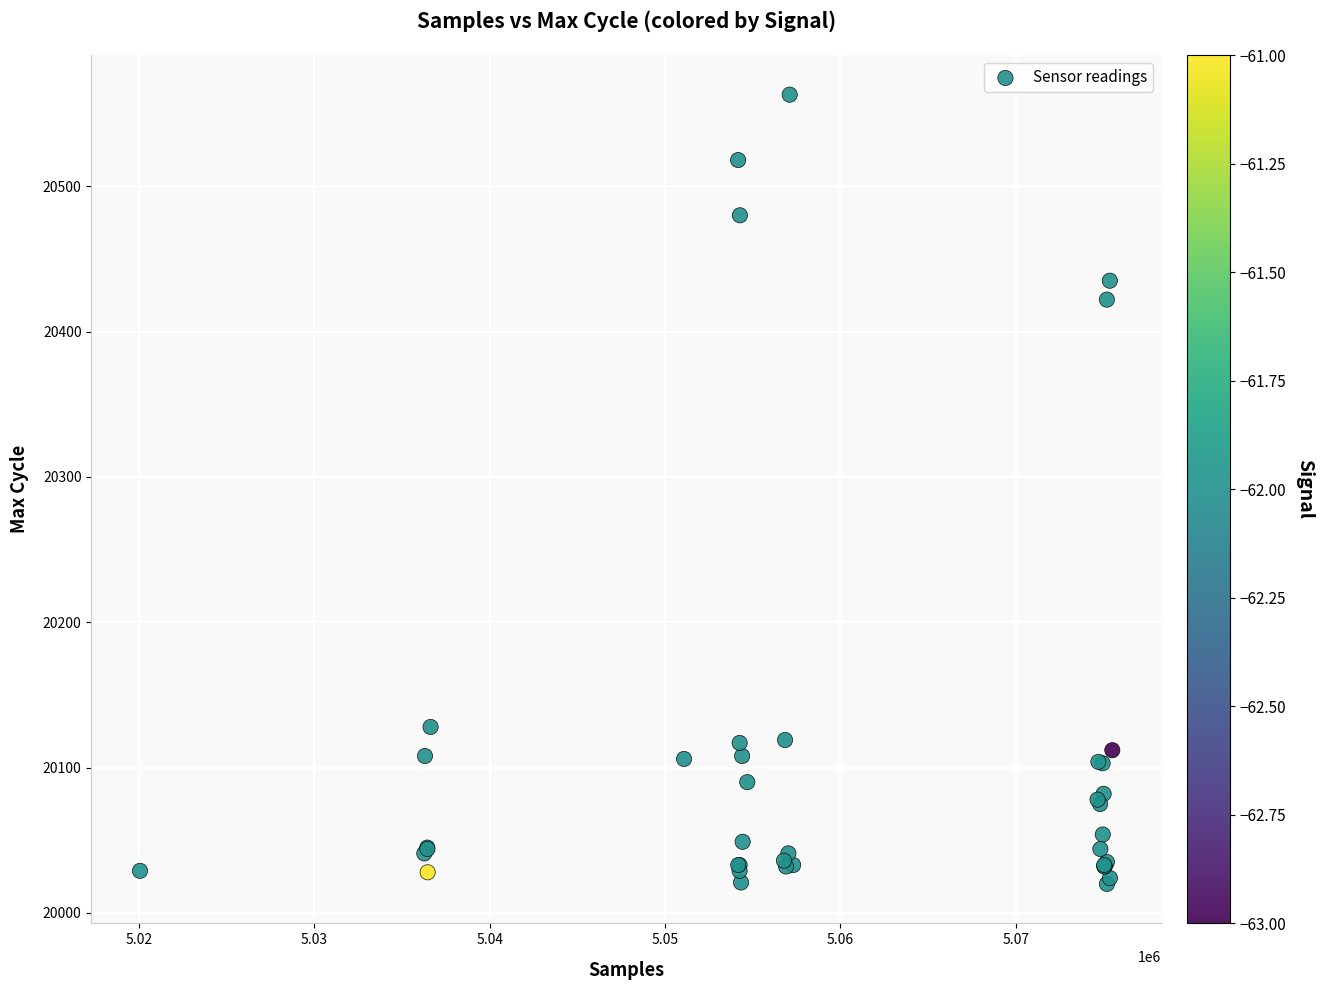

What Y value in the scatter plot is closest to 20291?

20422